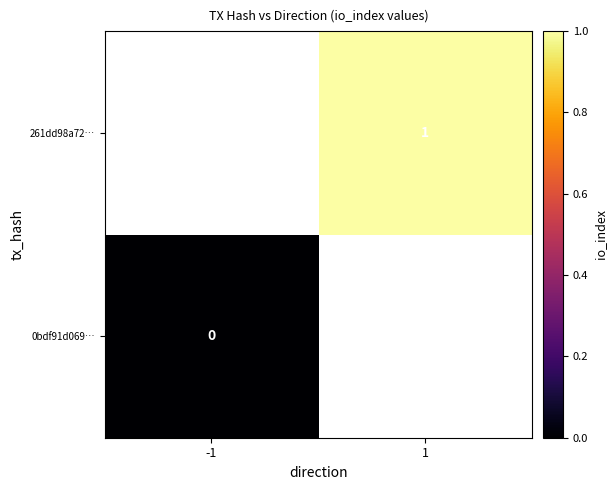

Is the value of 261dd98a72… at 1 greater than the value of 0bdf91d069… at -1?

Yes